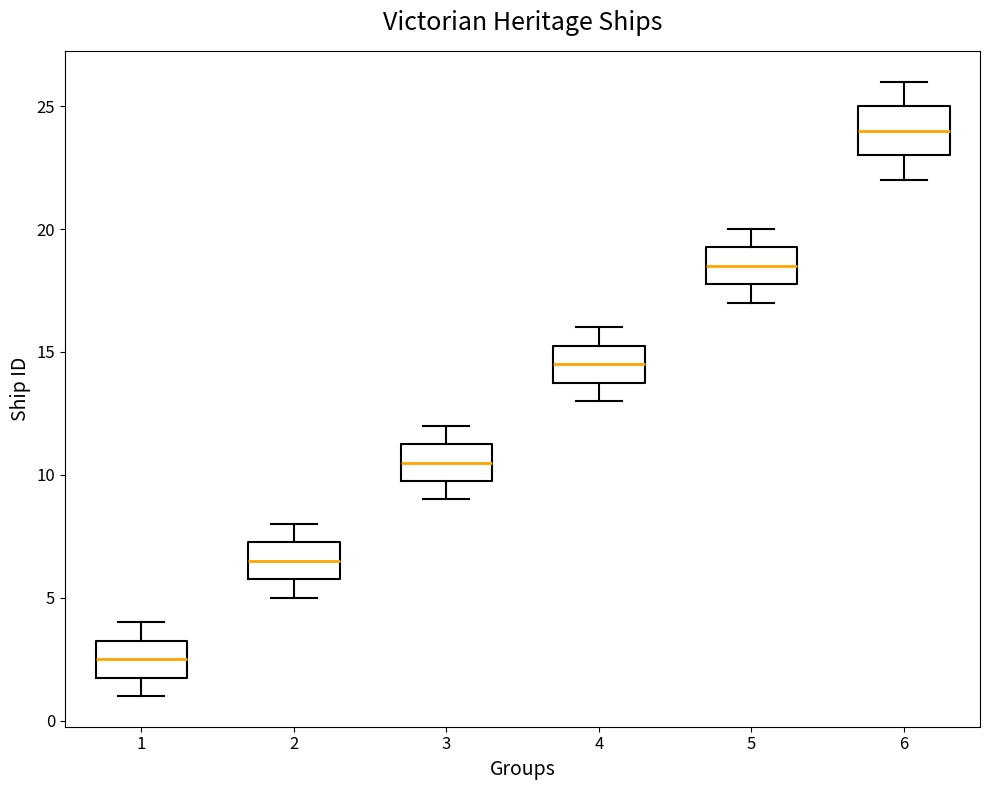

Which box has the lowest median line?

1